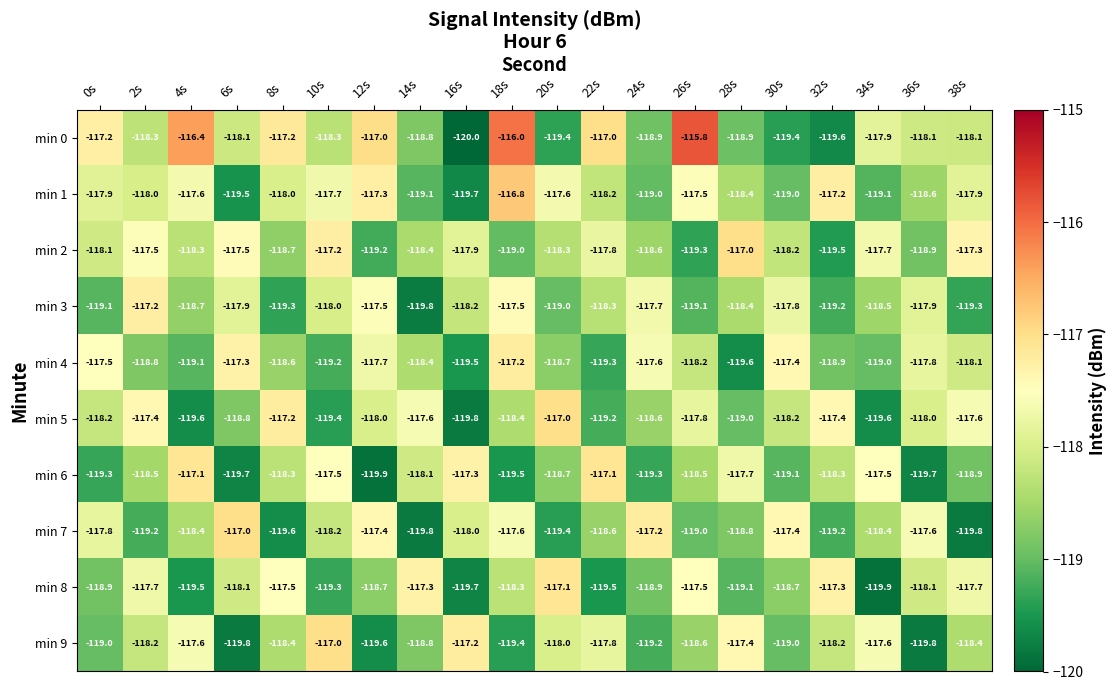

True or false: min 4 has a value of -117.2 at 18s.

True